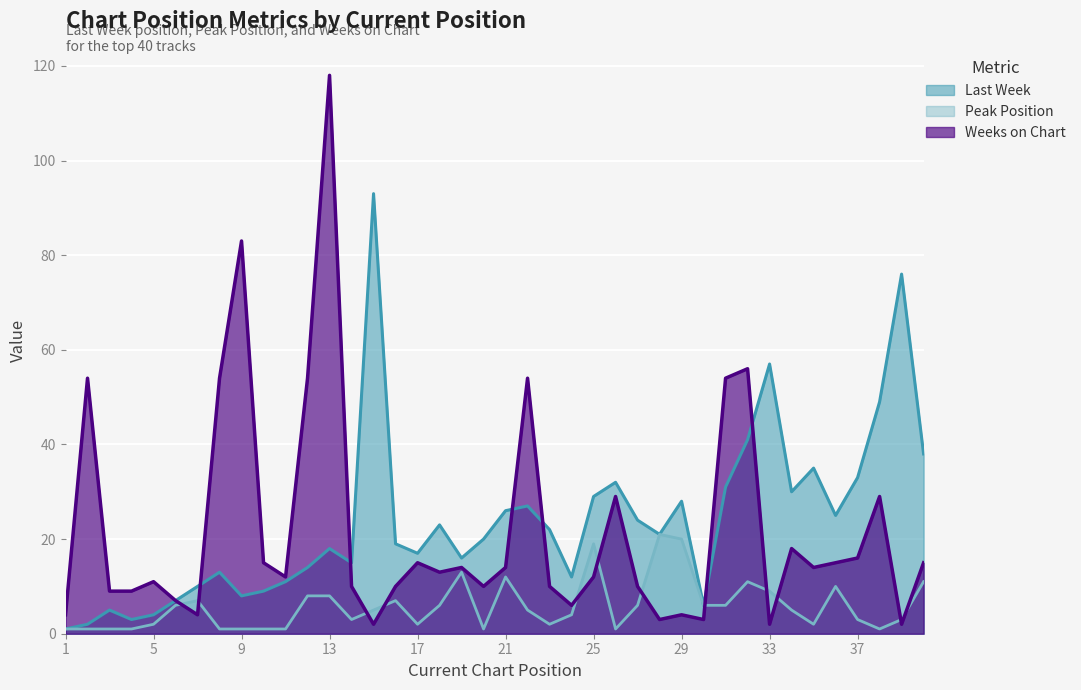

Between 28 and 19, which is larger?

28